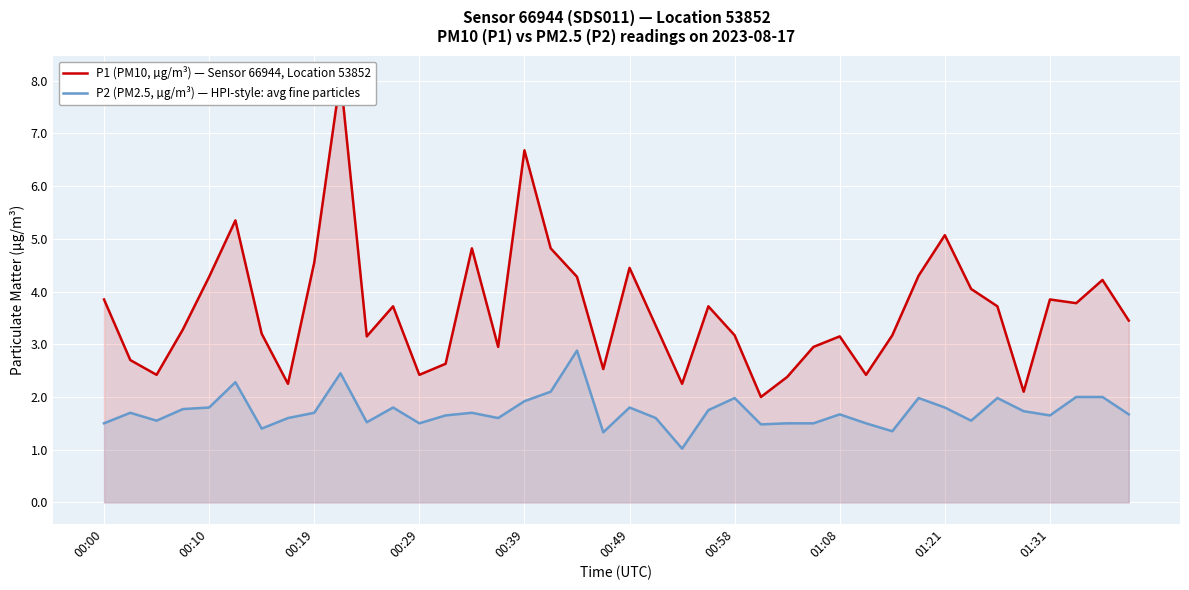

In P1 (PM10, µg/m³) — Sensor 66944, Location 53852, how many points are higher than both neighbors (excluding endpoints)?

11